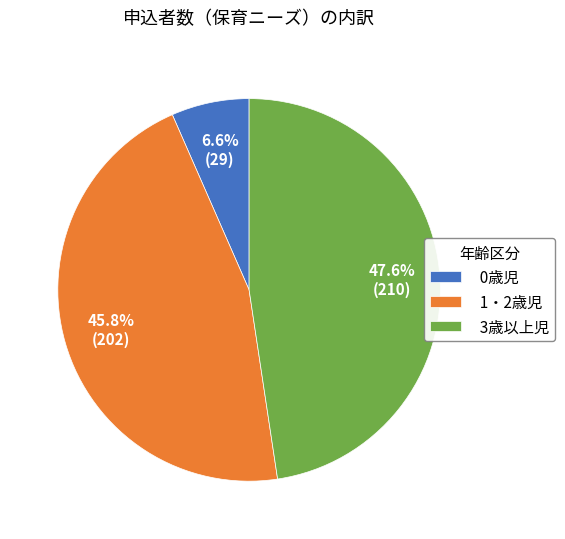

Which category has the biggest portion of the pie?

3歳以上児